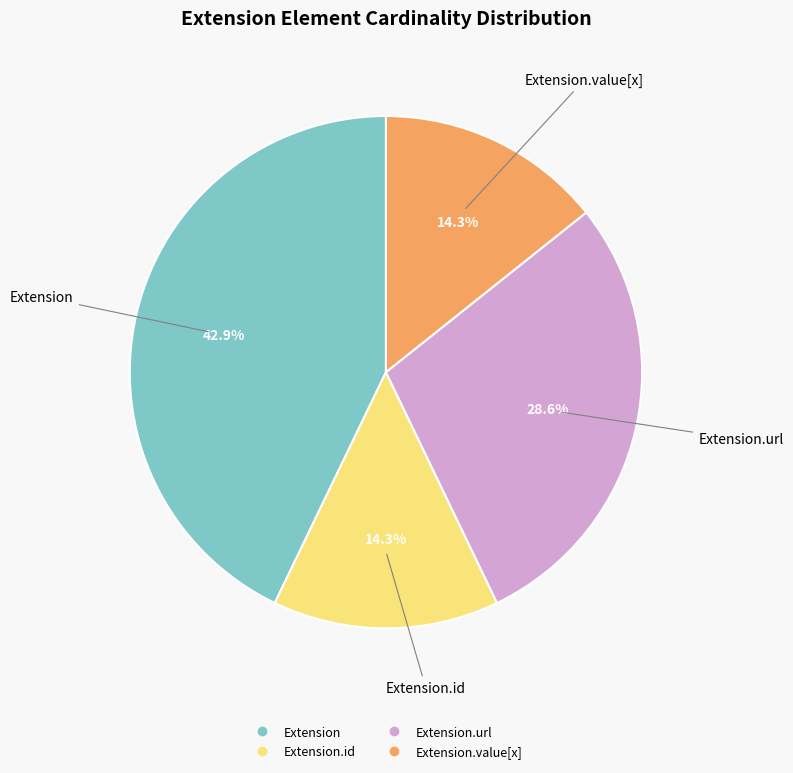

Does any single category account for the majority?

No